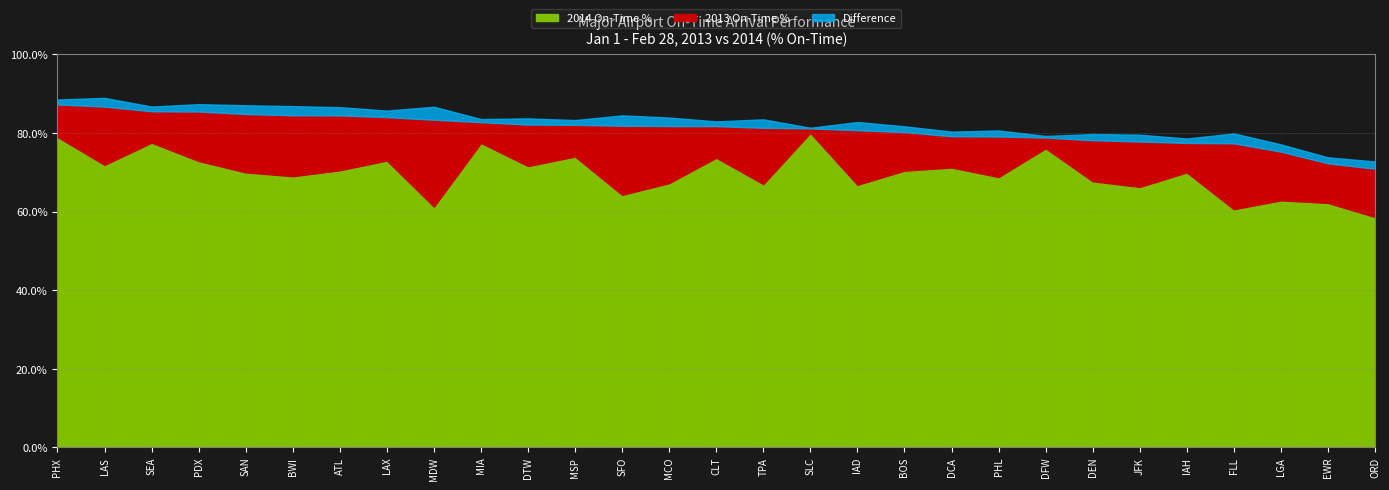

Reading left to right, what are all the values shown in this chart?

2013 On-Time %: 87.3	86.7	85.5	85.5	84.8	84.5	84.5	84.0	83.4	82.8	82.1	82.1	81.8	81.8	81.8	81.3	81.2	80.7	80.2	79.2	79.1	78.8	78.2	77.8	77.5	77.4	75.2	72.3	70.9
2014 On-Time %: 79.0	71.9	77.5	72.9	70.0	69.0	70.5	73.0	61.2	77.5	71.6	74.0	64.2	67.2	73.7	67.0	80.0	66.8	70.4	71.2	68.8	76.1	67.7	66.3	70.0	60.6	62.9	62.2	58.6
Difference: 8.3	14.9	8.0	12.6	14.9	15.5	14.0	11.1	22.1	5.3	10.6	8.1	17.6	14.5	8.0	14.3	1.1	13.9	9.8	8.0	10.3	2.7	10.4	11.6	7.5	16.8	12.4	10.1	12.3